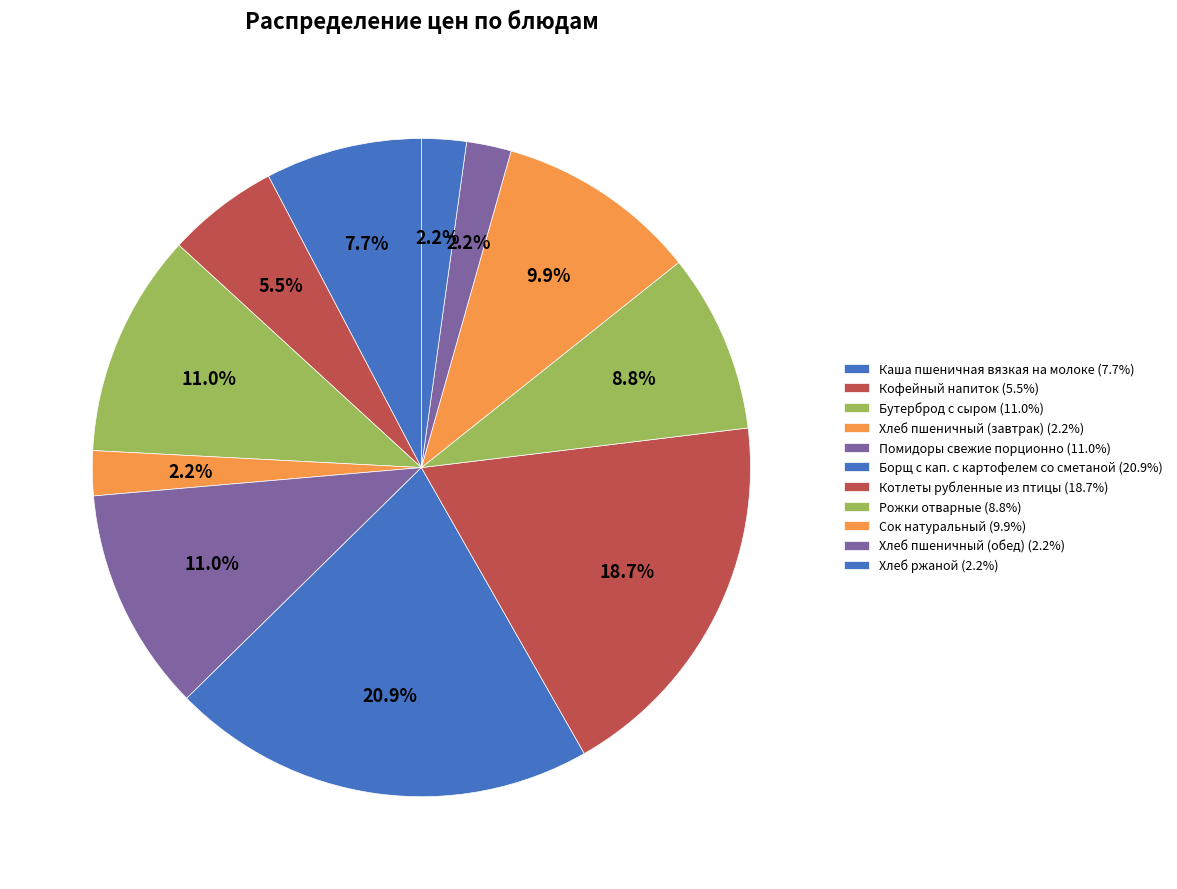

What is the total percentage of Хлеб пшеничный (обед) and Сок натуральный?

12.1%